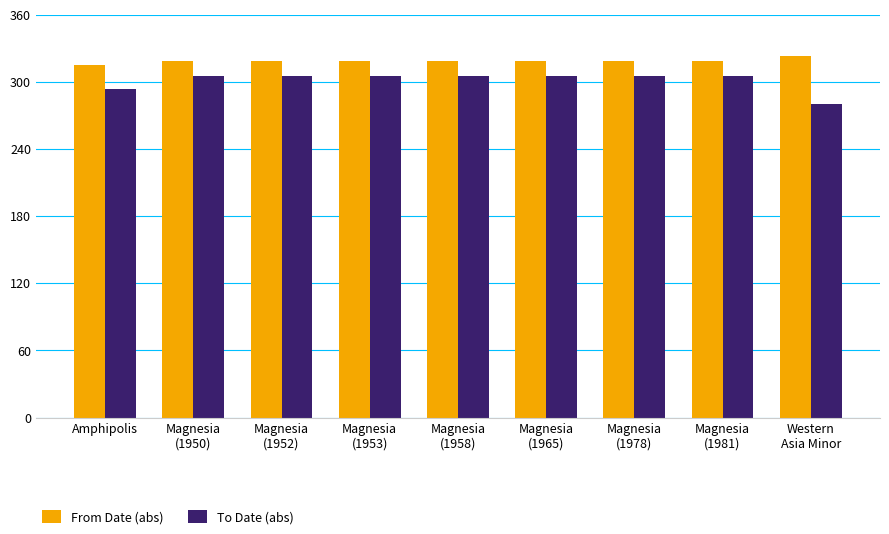

What position from the right is Amphipolis?

9